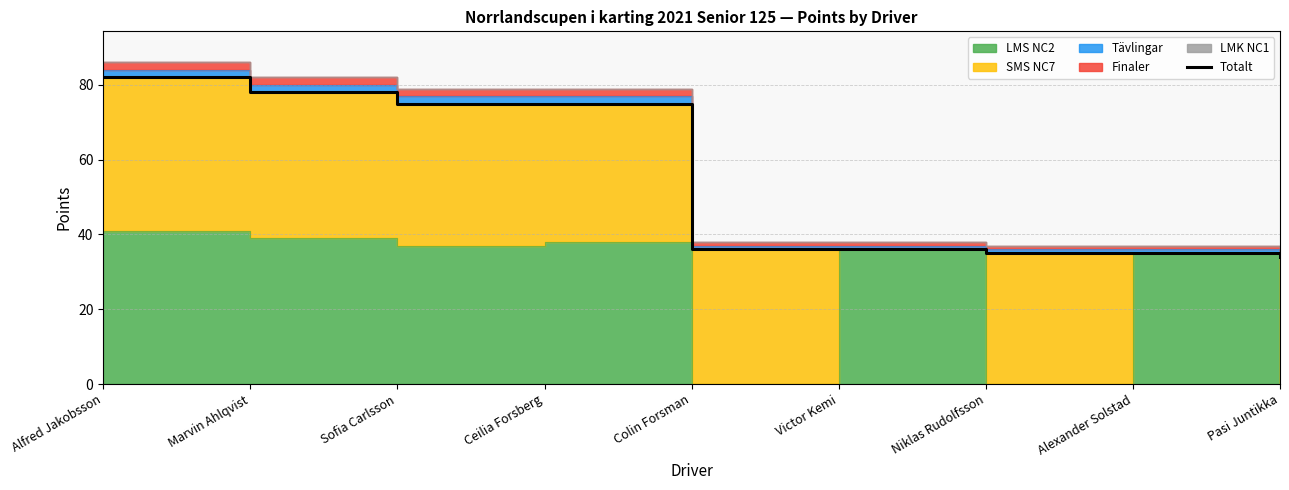

Reading left to right, list all the values displayed in this chart.

Alfred Jakobsson=82	Marvin Ahlqvist=78	Sofia Carlsson=75	Ceilia Forsberg=75	Colin Forsman=36	Victor Kemi=36	Niklas Rudolfsson=35	Alexander Solstad=35	Pasi Juntikka=34